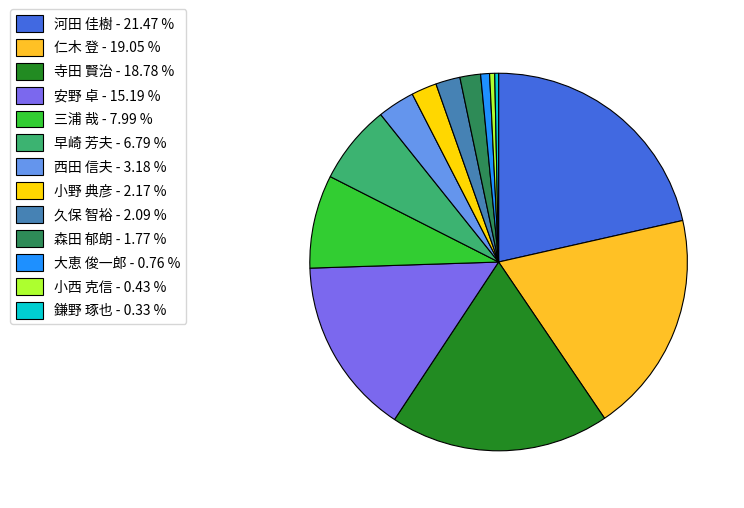

The 森田 郁朗 slice represents 11% of the pie. True or false?

False